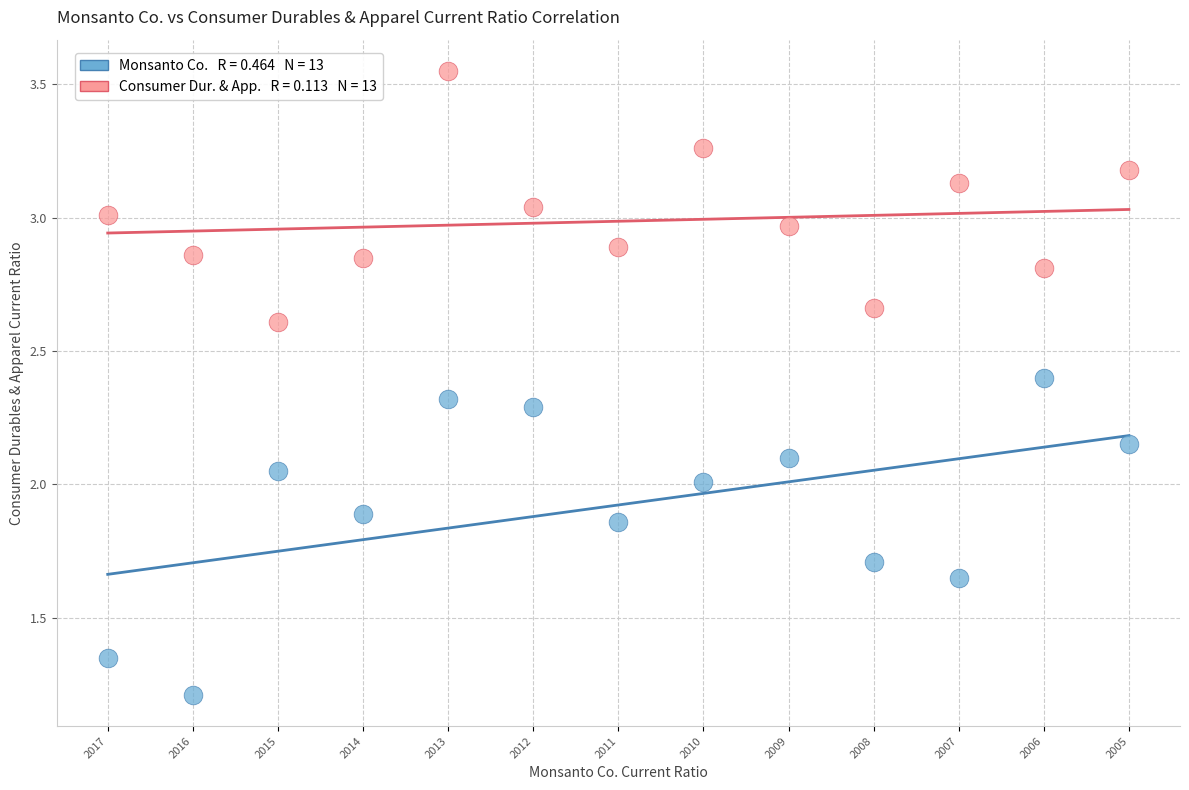

Across all data points, what is the range of Y values (max minus min)?

2.3